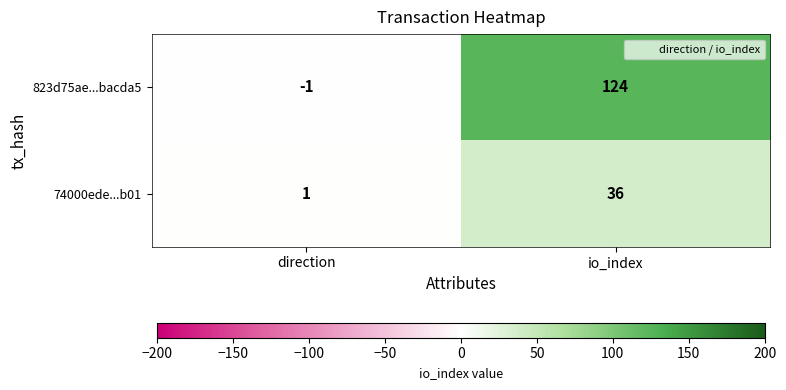

What is the maximum value for 823d75ae...bacda5?

124